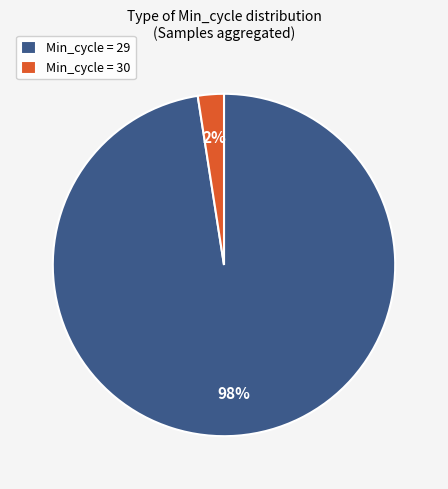

How many slices are in this pie chart?

2